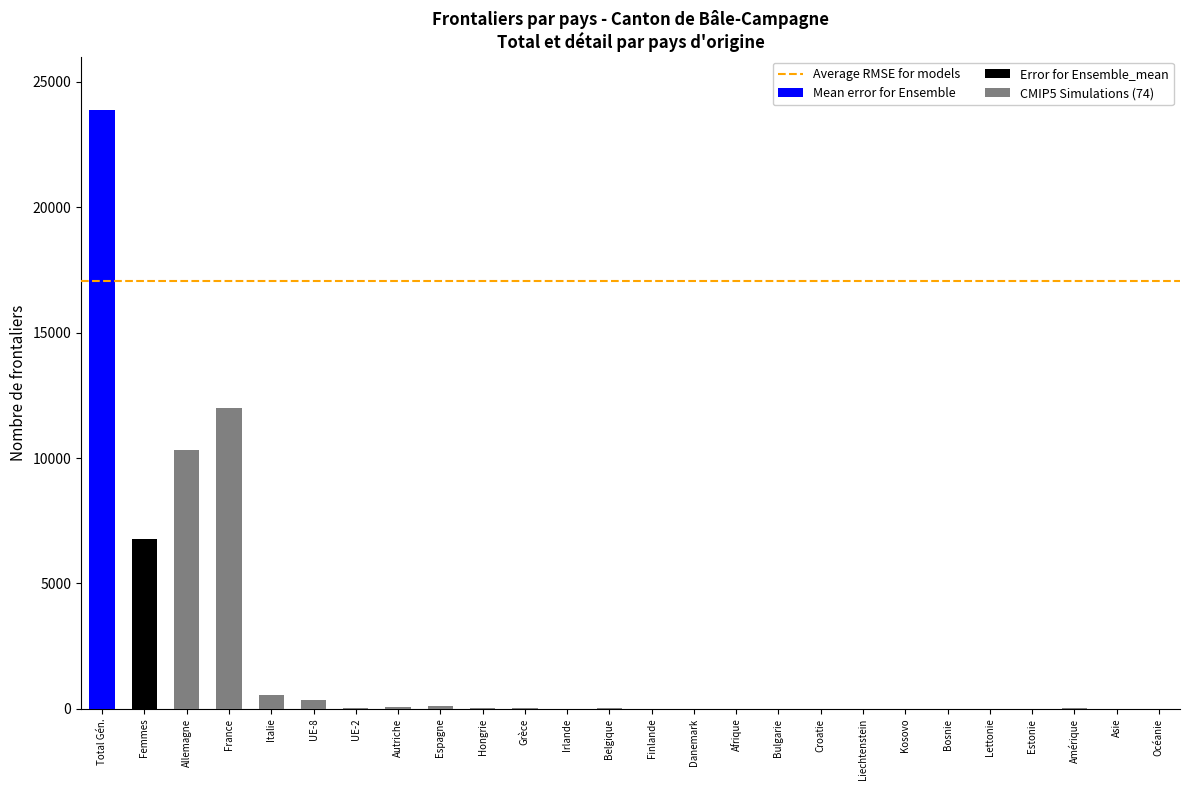

Count the number of values greater than 8.

11